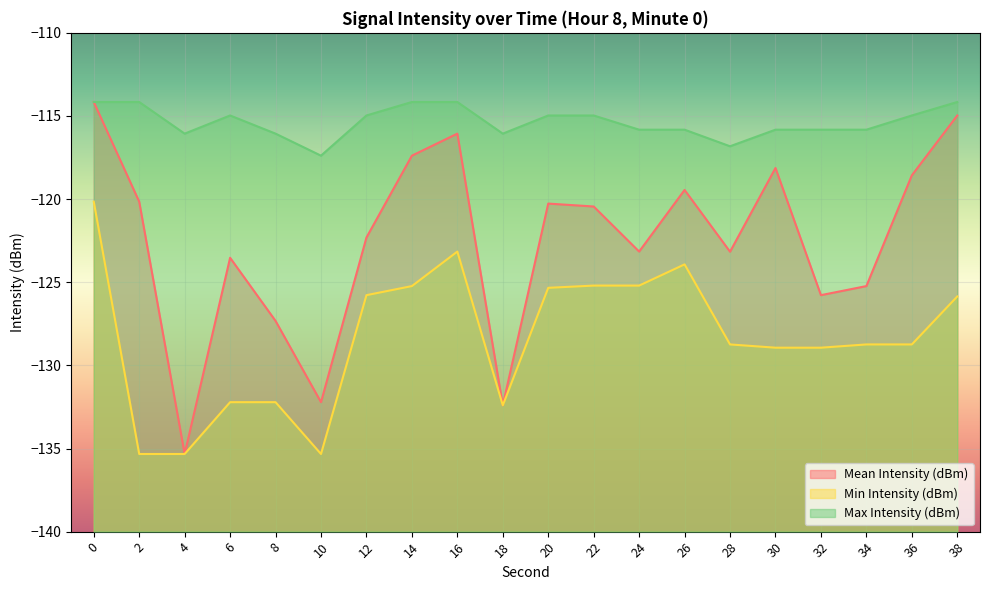

Which series has the largest range (max minus min)?

Mean Intensity (dBm)